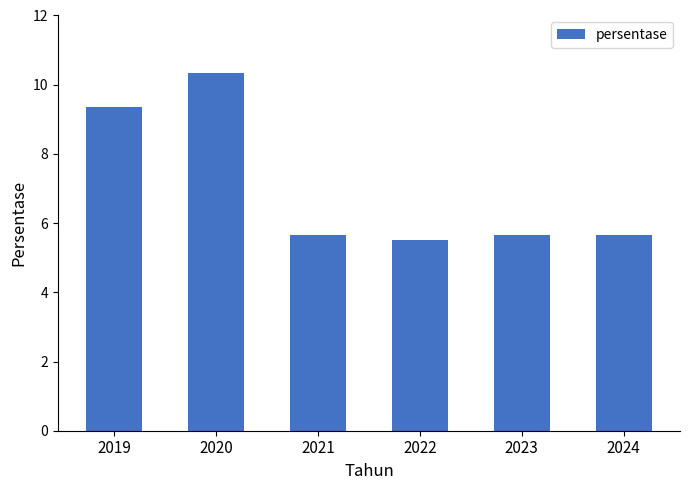

Reading left to right, extract all data points from this chart.

9.4	10.3	5.7	5.5	5.7	5.7